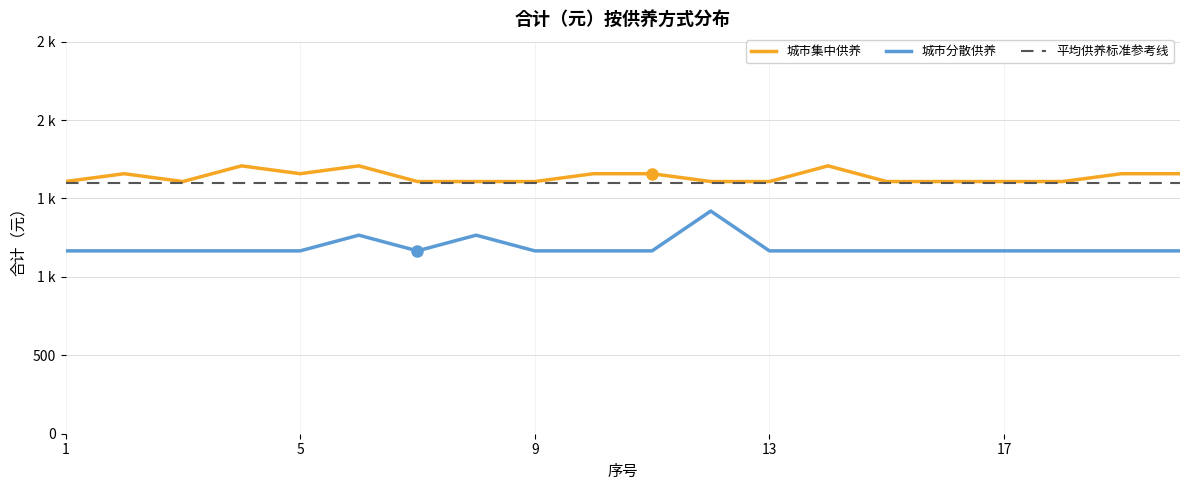

The value of 城市集中供养 at 12 is 1007. True or false?

False